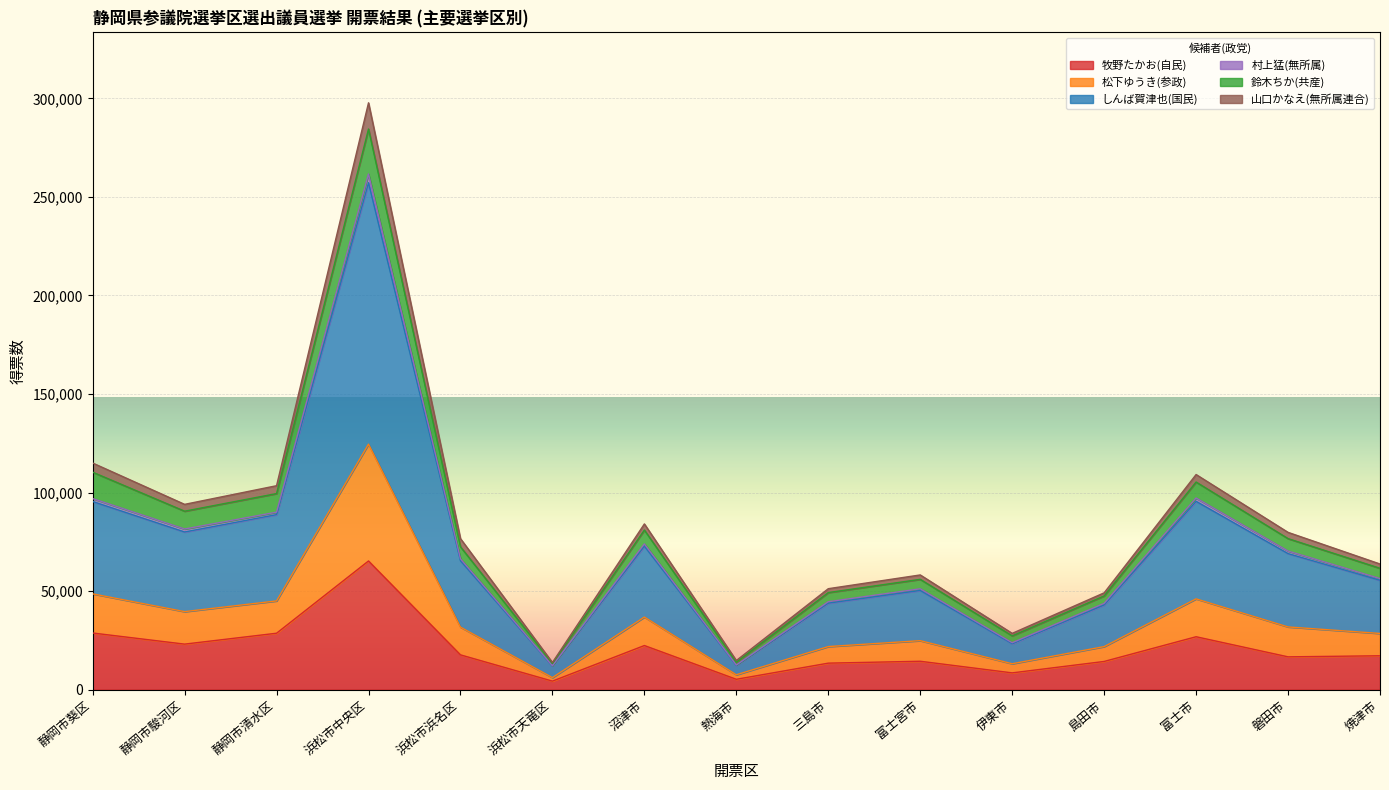

At which category is the sum across all series the highest?

浜松市中央区